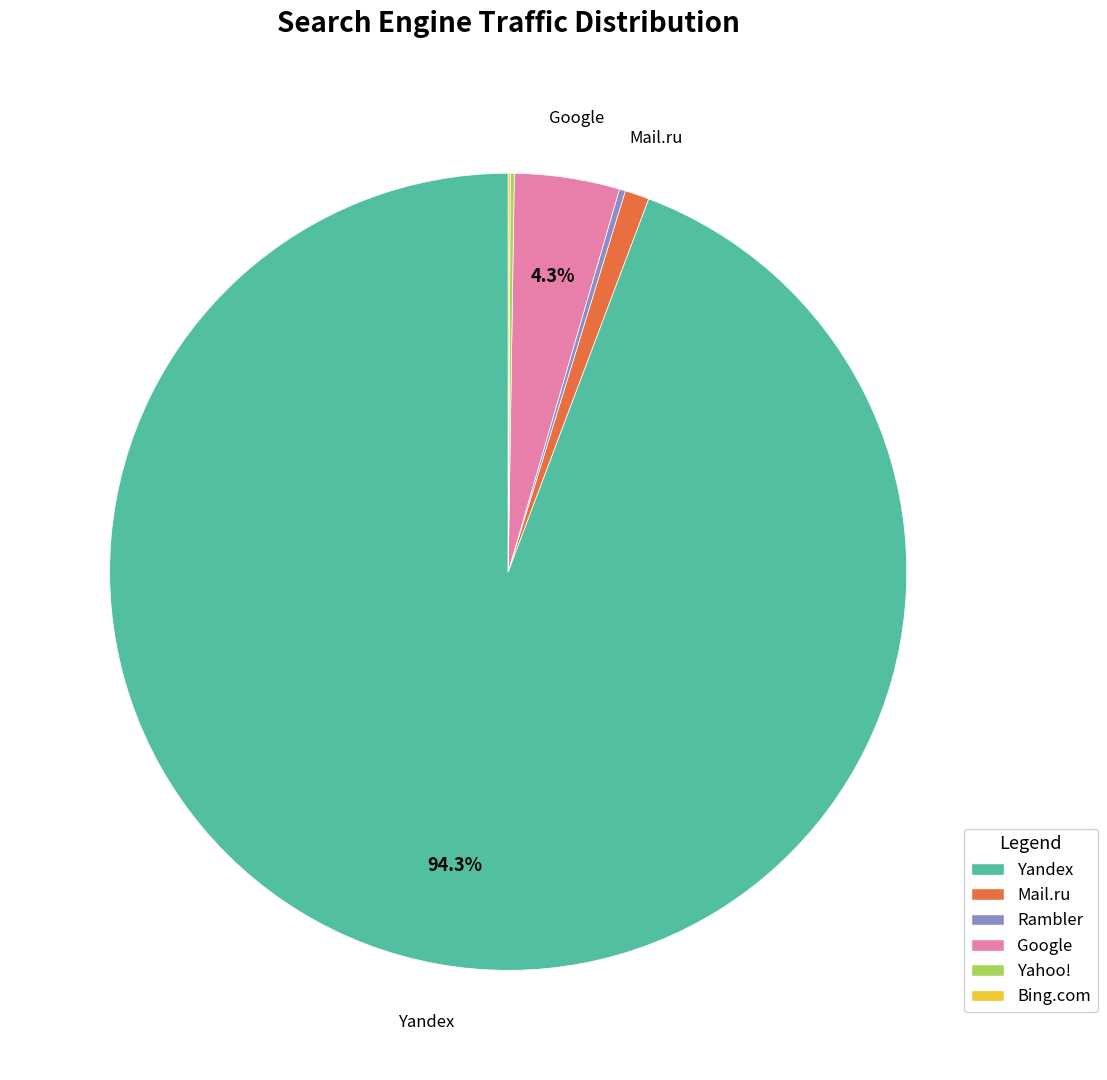

What is the largest slice in the pie chart?

Yandex